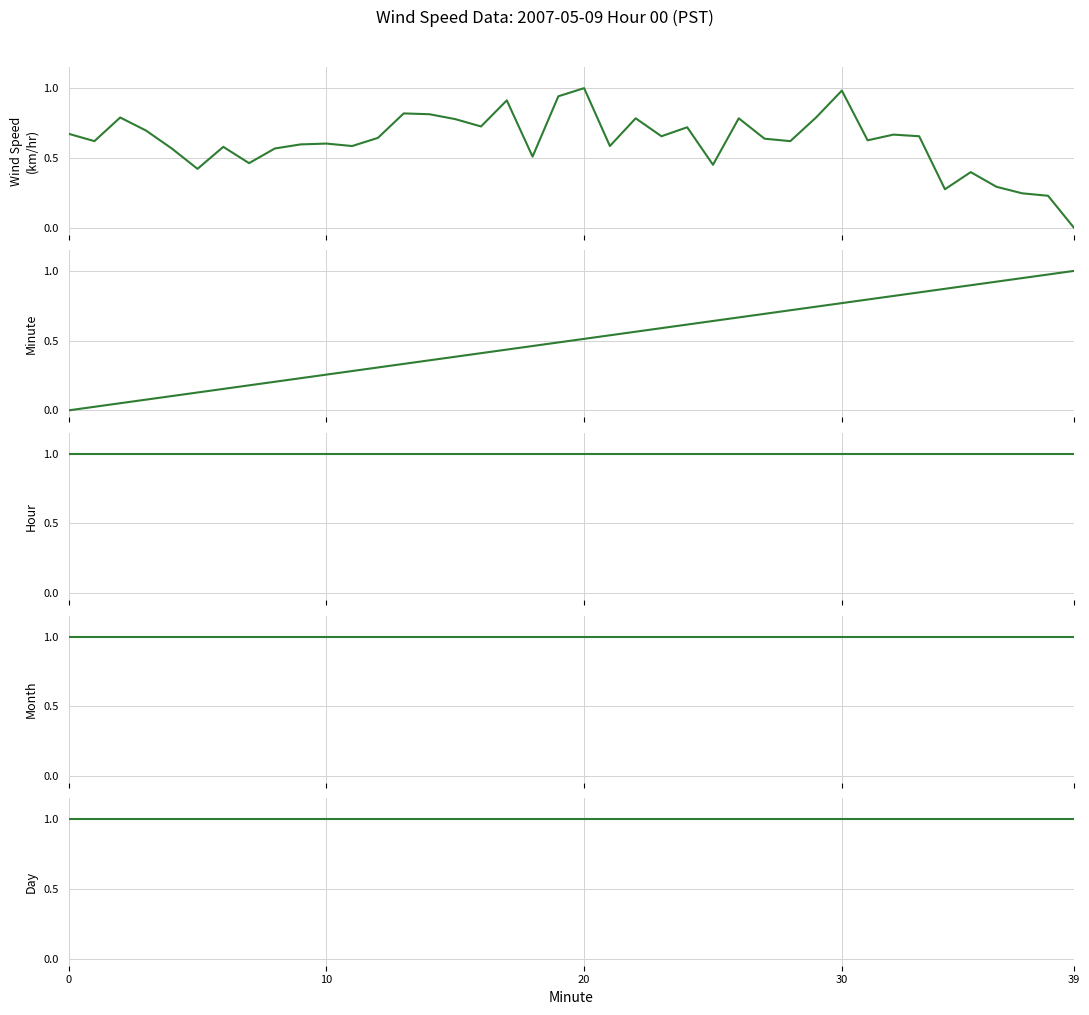

How many intersections are there between Wind Speed (km/hr) and Minute?

5